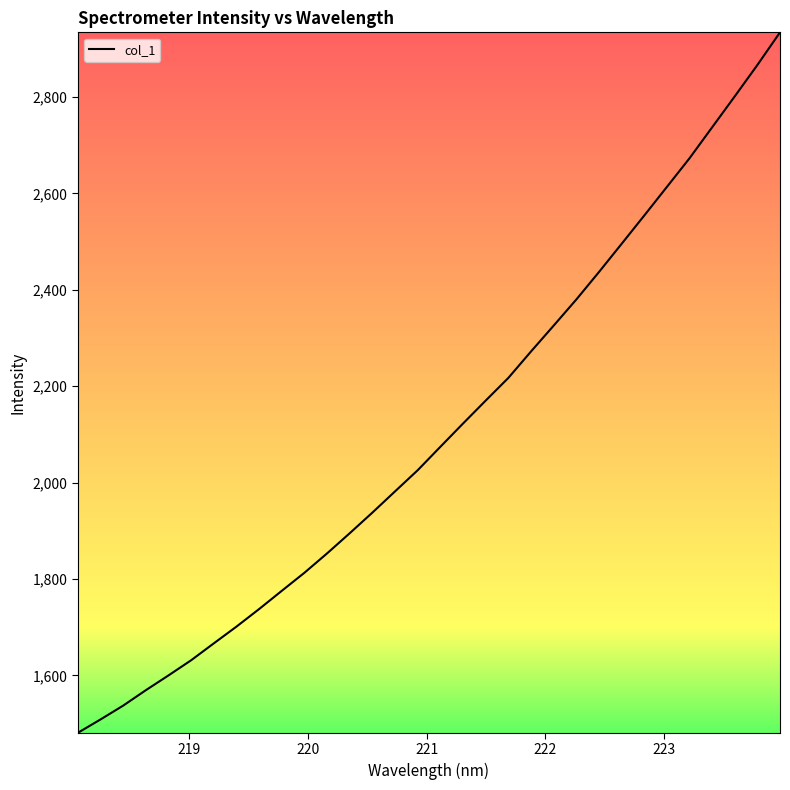

What is the difference between the maximum and minimum values?

1453.0